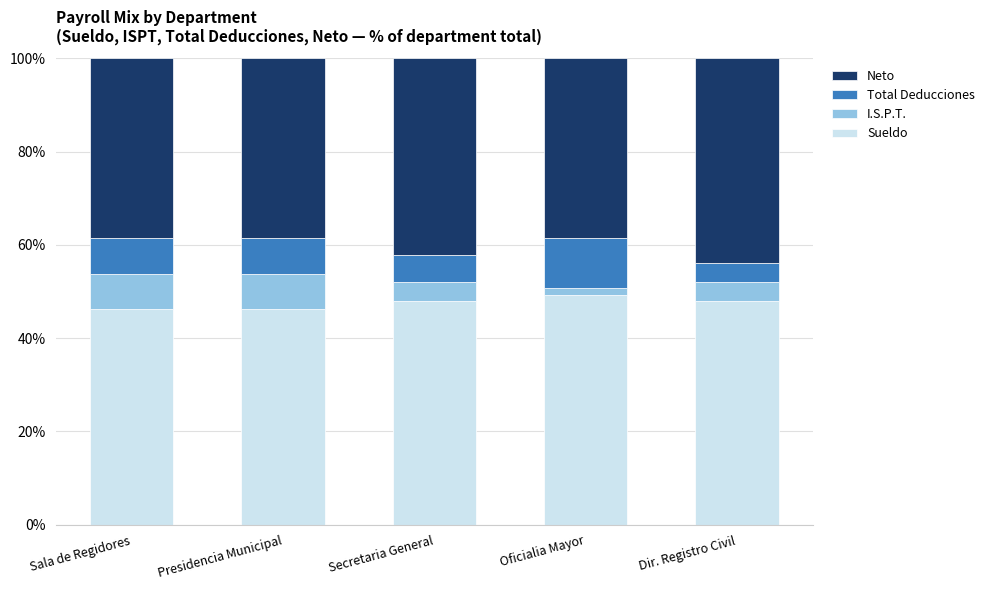

What is the maximum value for Sueldo?

49.2